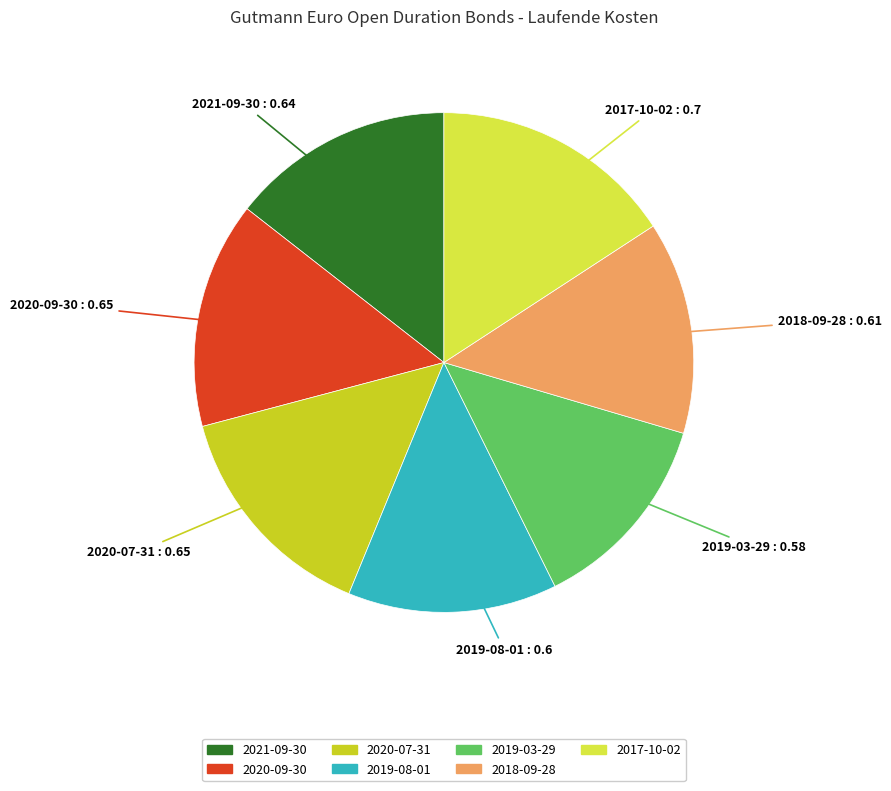

Does 2020-07-31 account for over 50% of the chart?

No